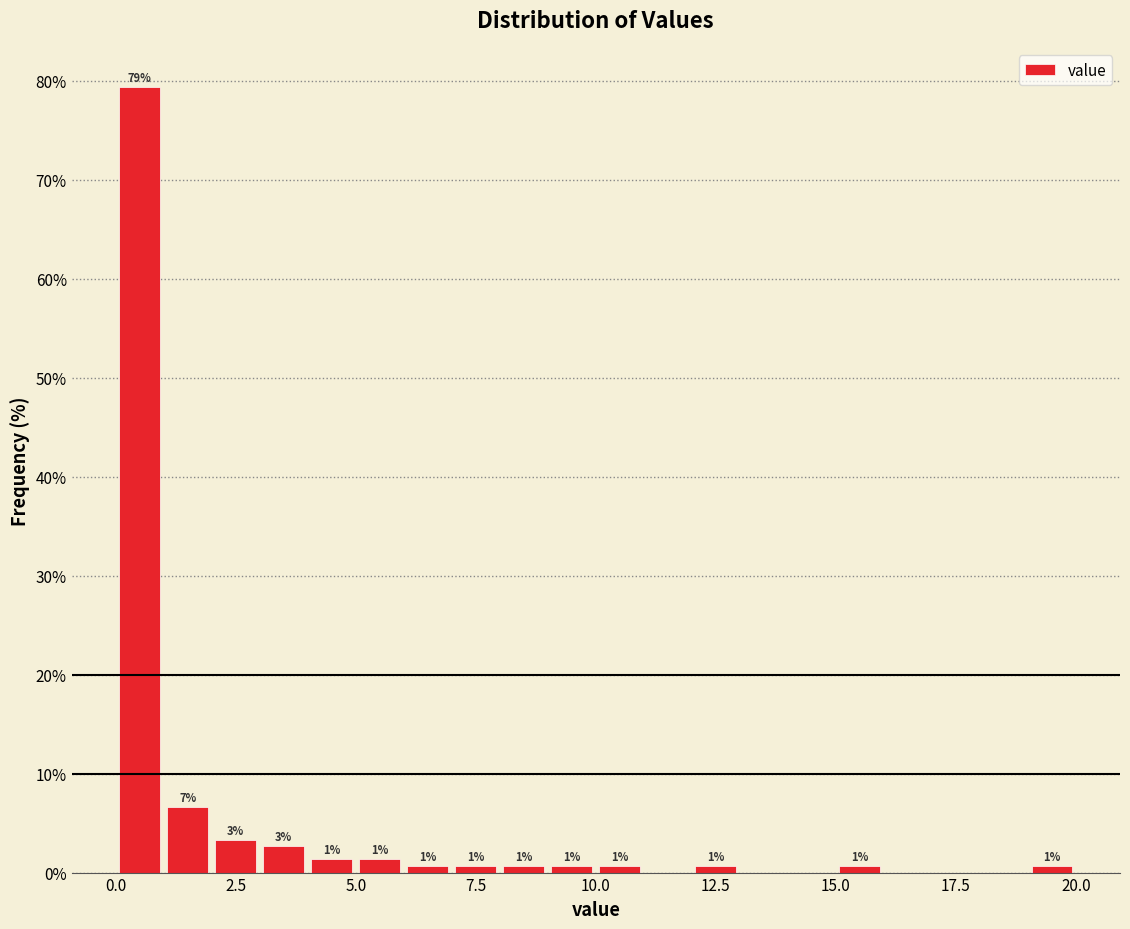

Read against the x-axis, roughly where is the centre of the tallest bar?

0.5